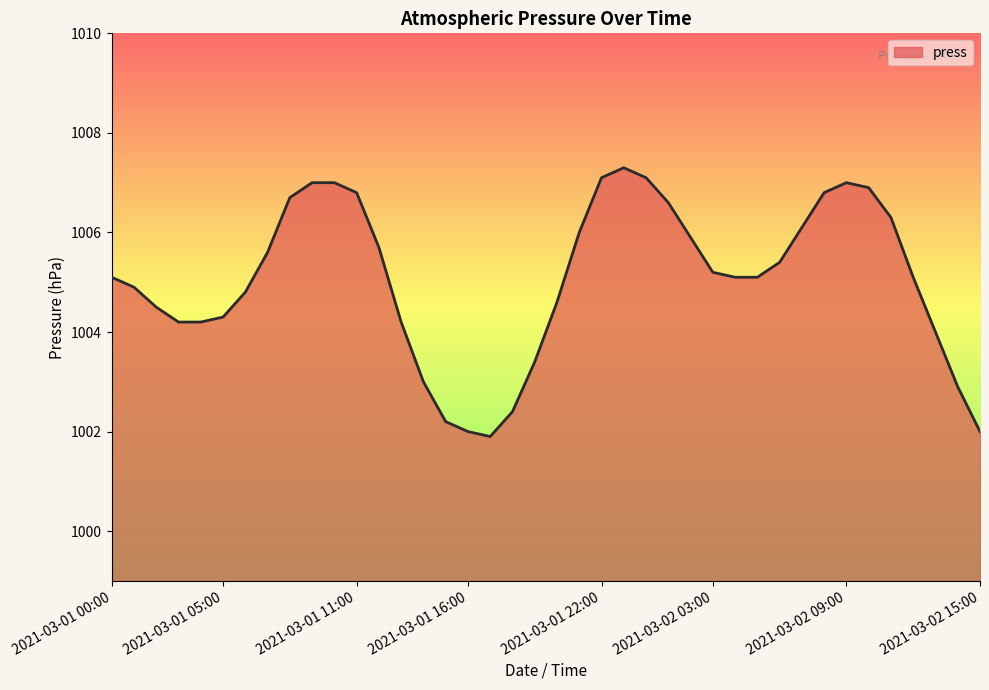

What is the difference between the maximum and minimum values?

5.4